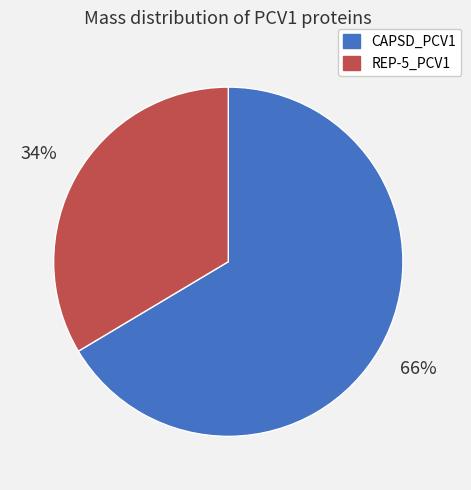

To the nearest percent, what is the average slice percentage?

50%